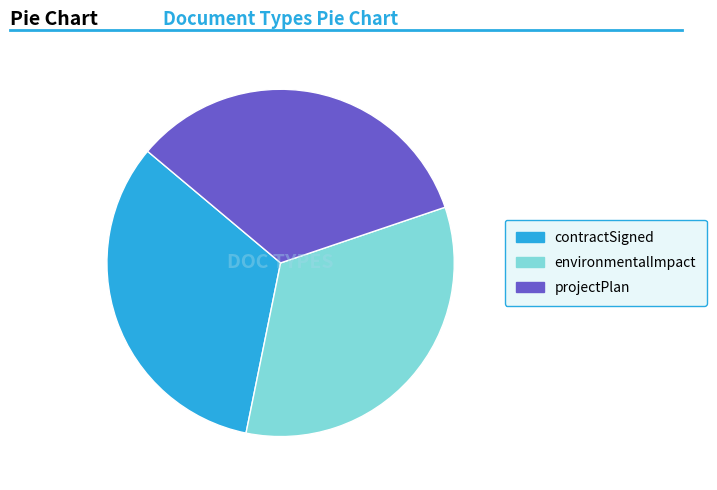

The projectPlan slice represents 21% of the pie. True or false?

False